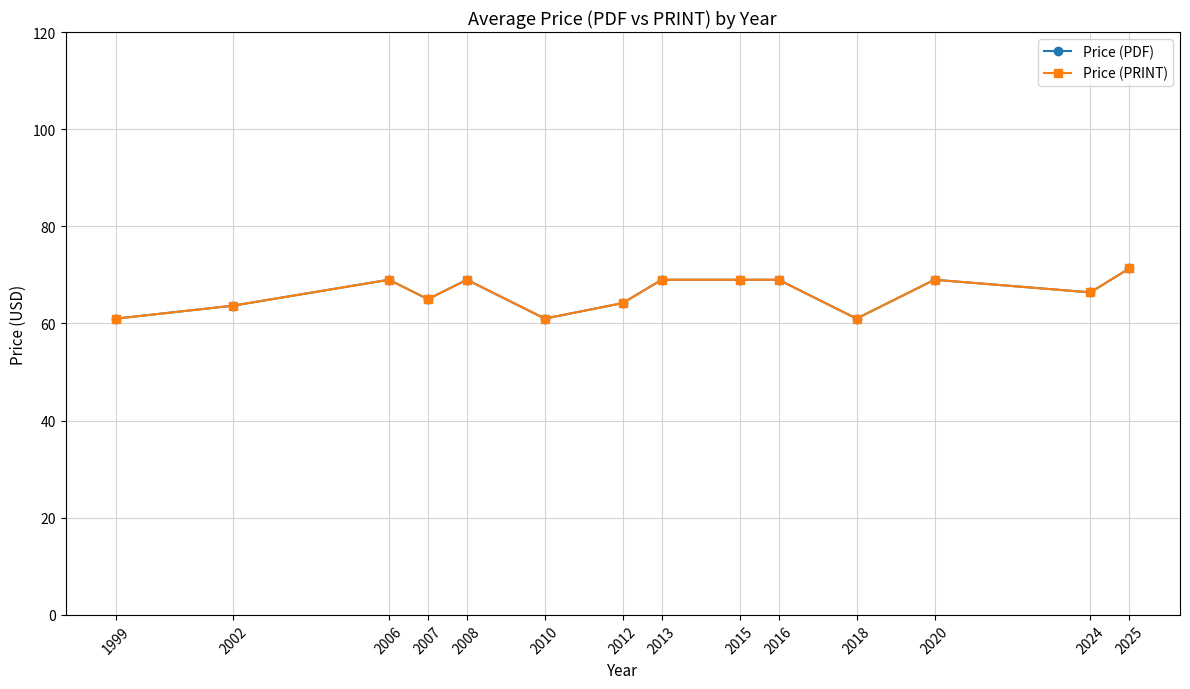

Rank the series by their maximum value, from lowest to highest.

Price (PDF), Price (PRINT)